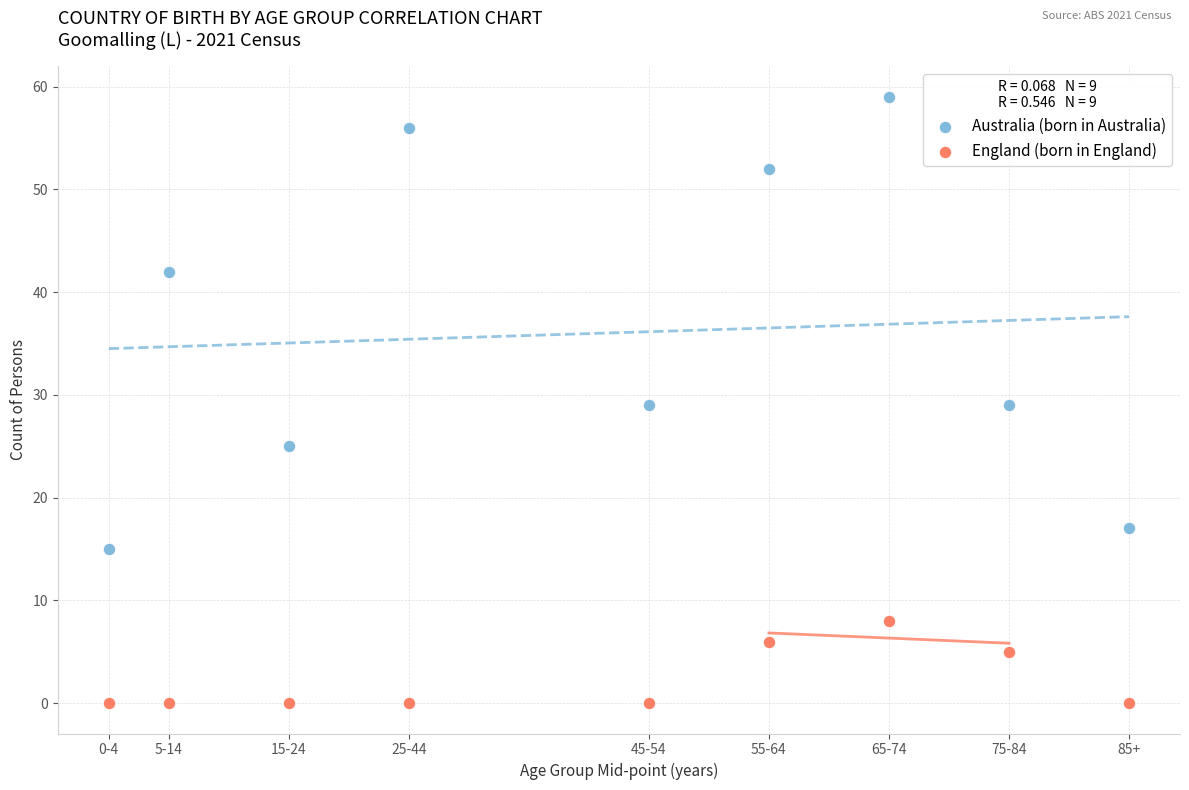

Which series has the widest spread of Y values?

Australia (born in Australia)